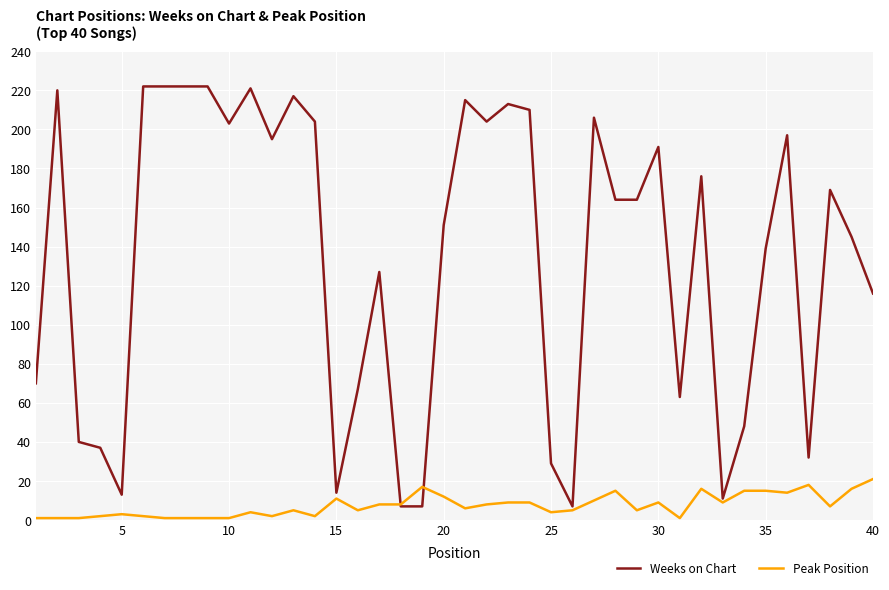

What is the minimum value for Weeks on Chart?

7